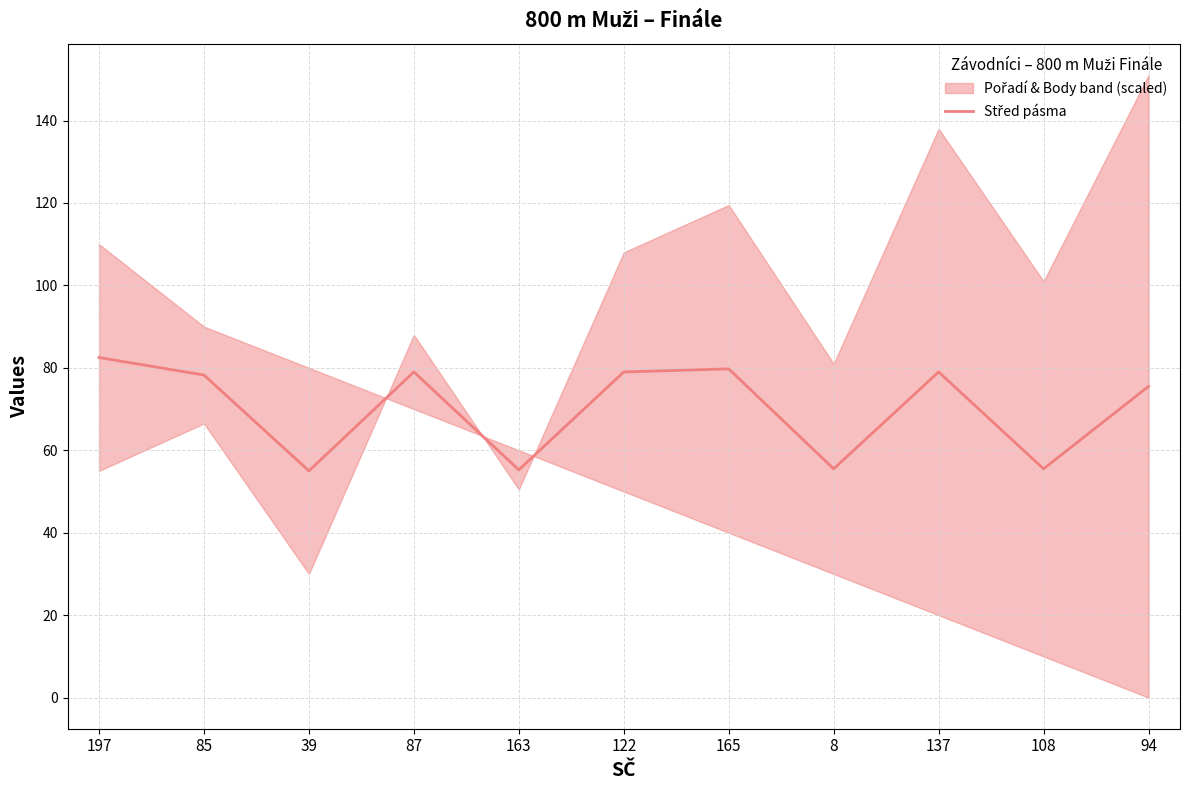

Count the number of categories in the chart.

11